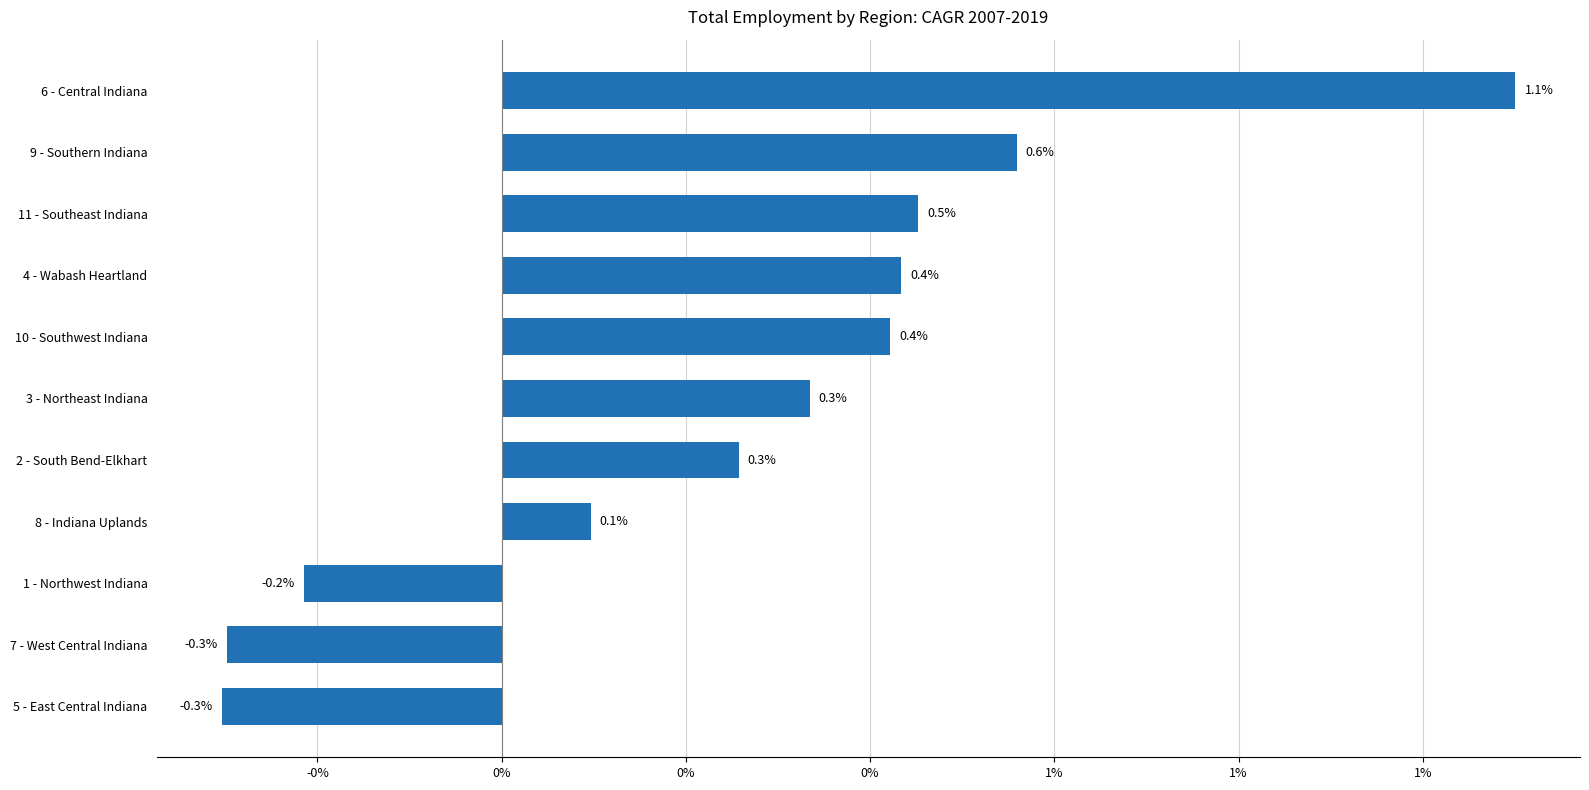

How many negative values are there?

3